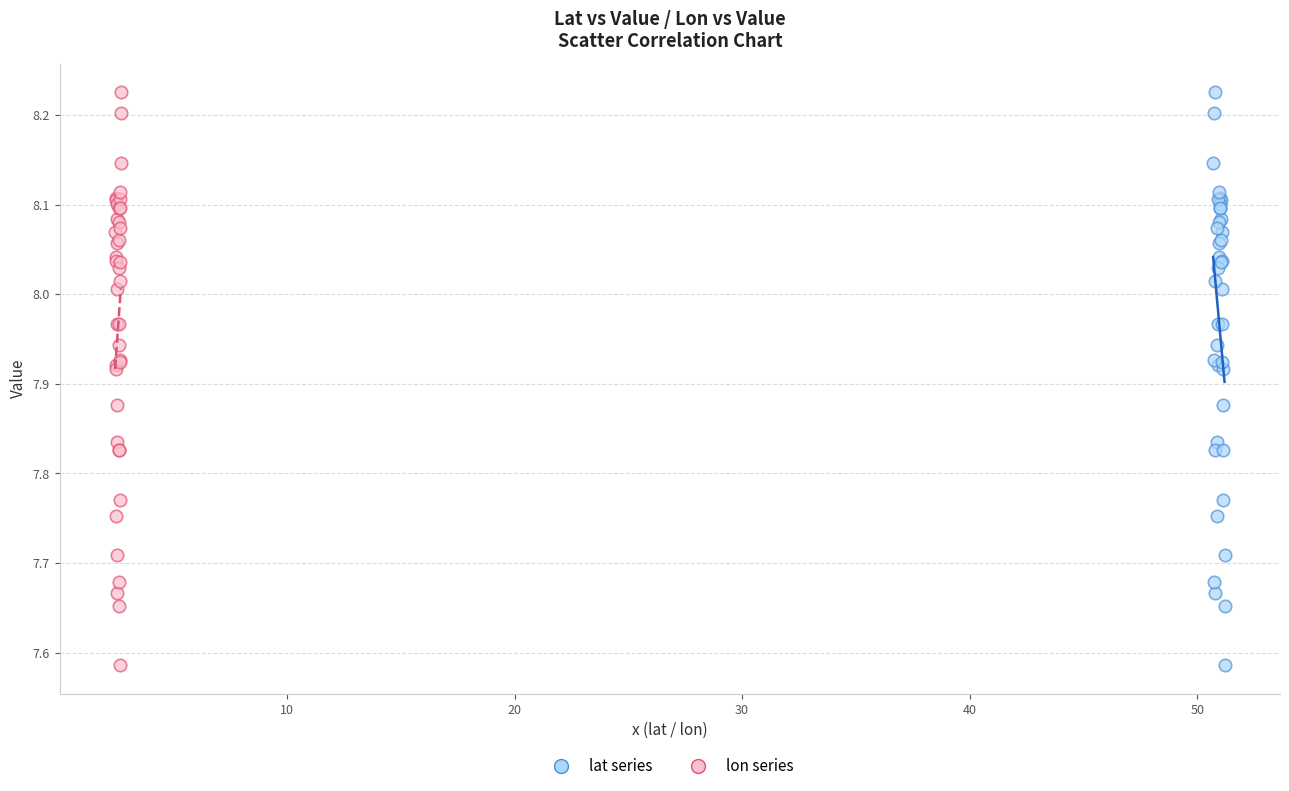

What are all the series names shown in the legend?

lat series, lon series